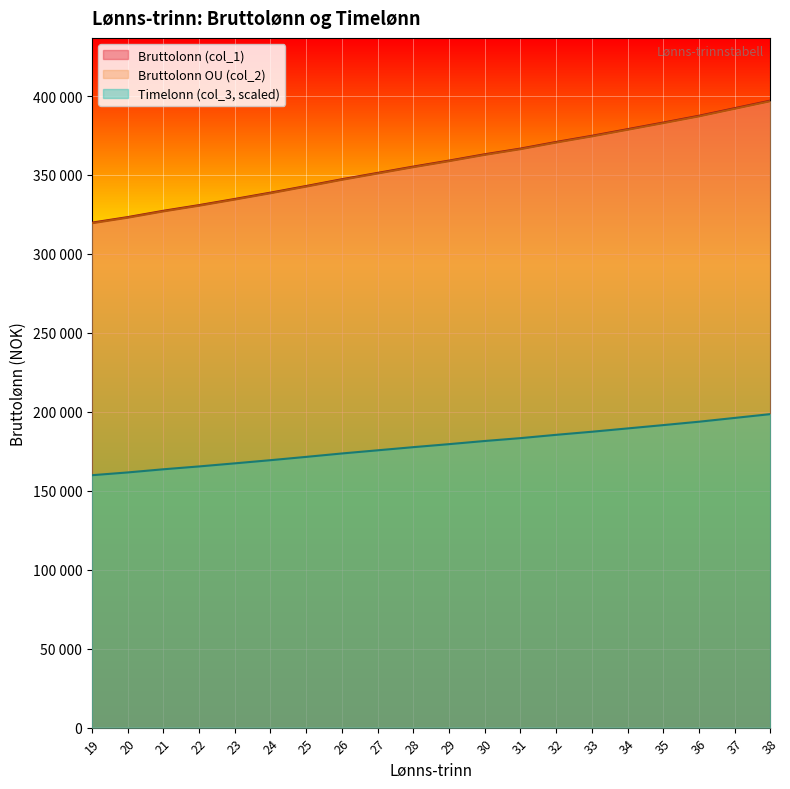

Does the chart display data point markers on the line(s)?

No